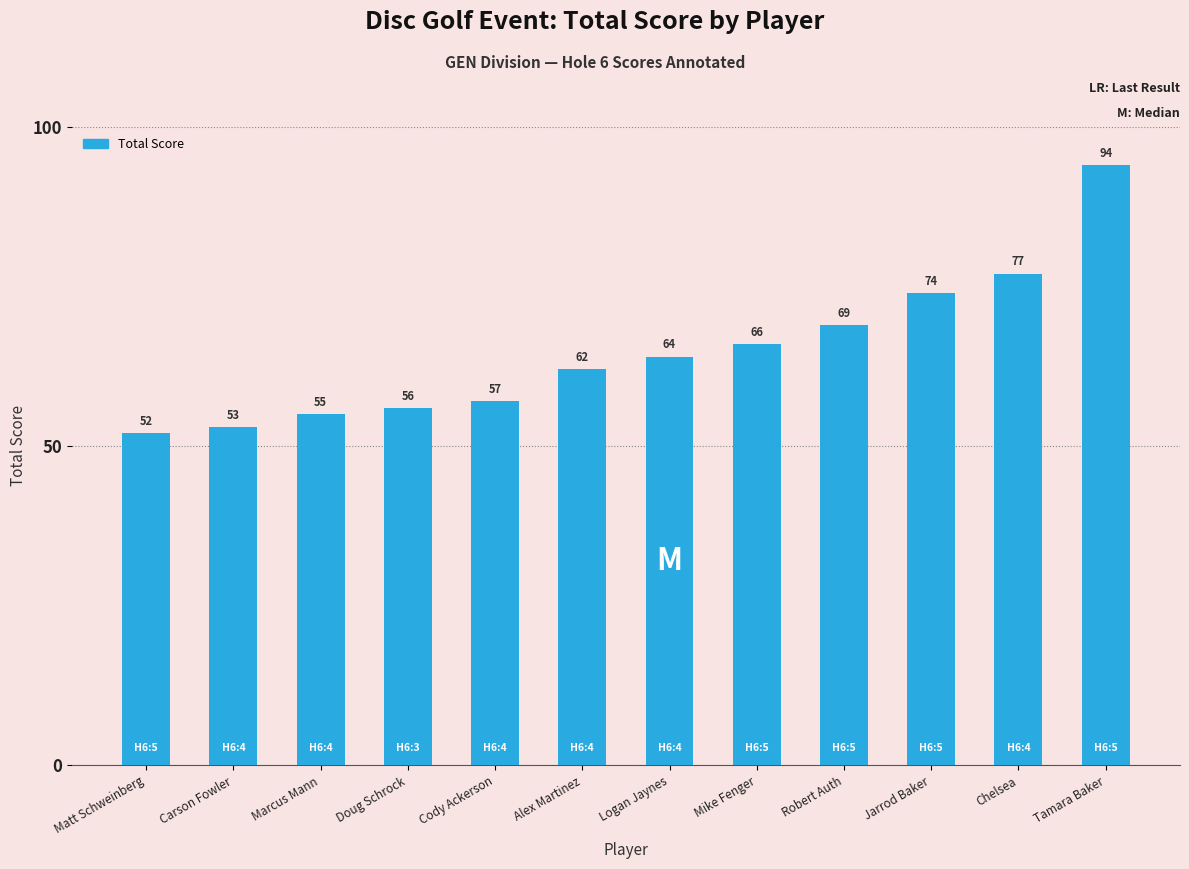

What is the maximum value shown in the chart?

94